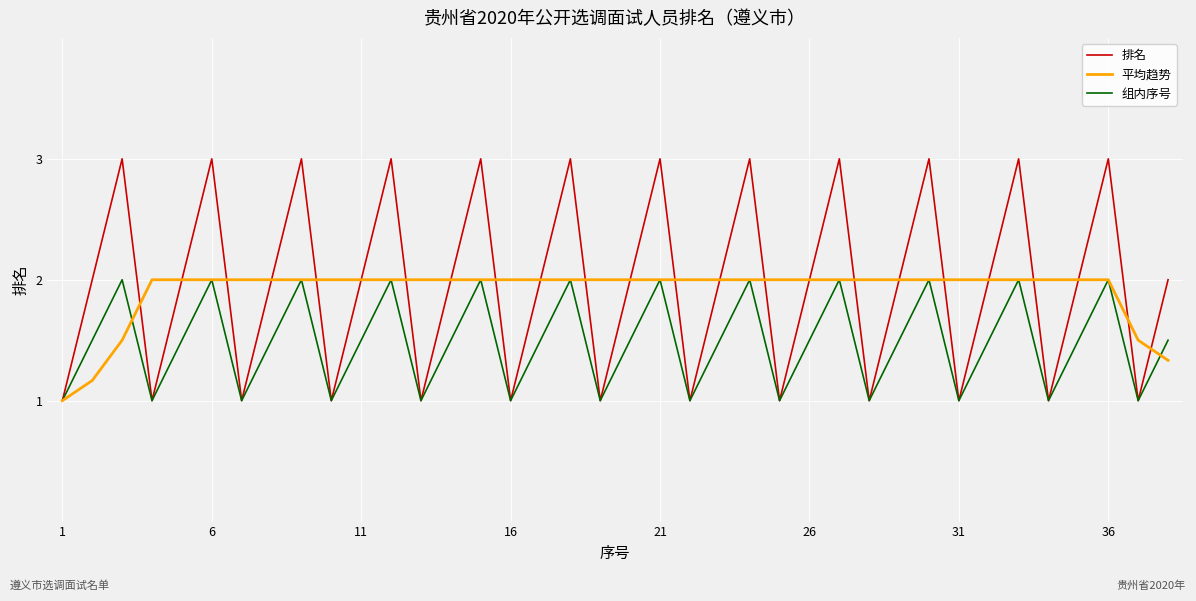

Which series has the widest spread of values?

排名